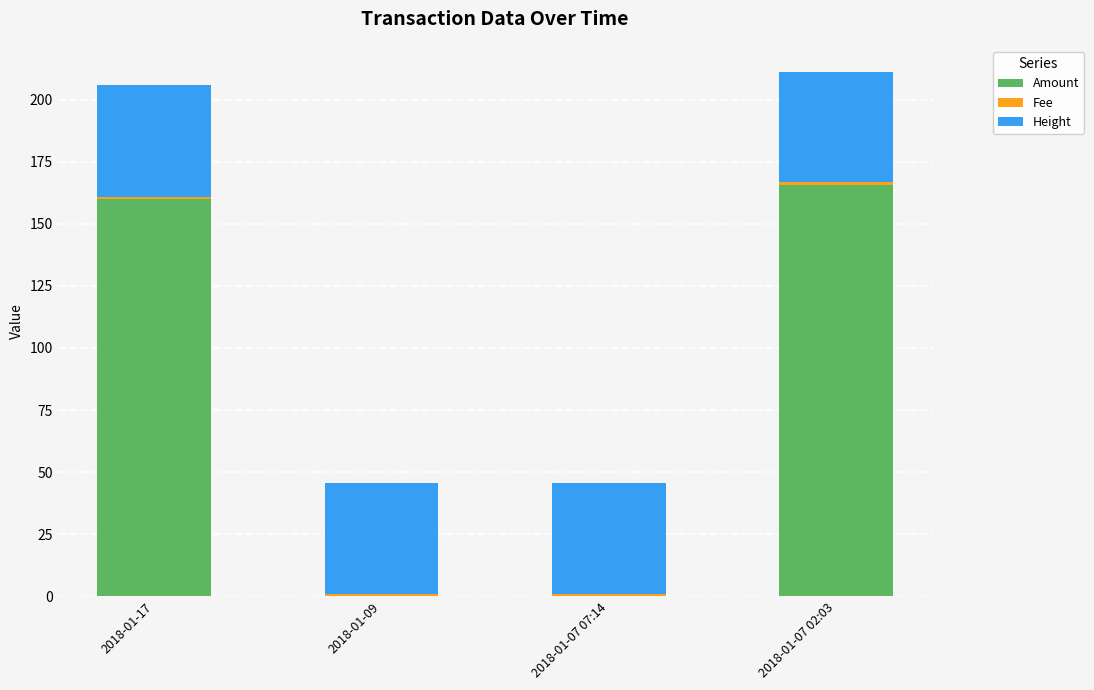

Where is Amount nearest to the value 82?

2018-01-17